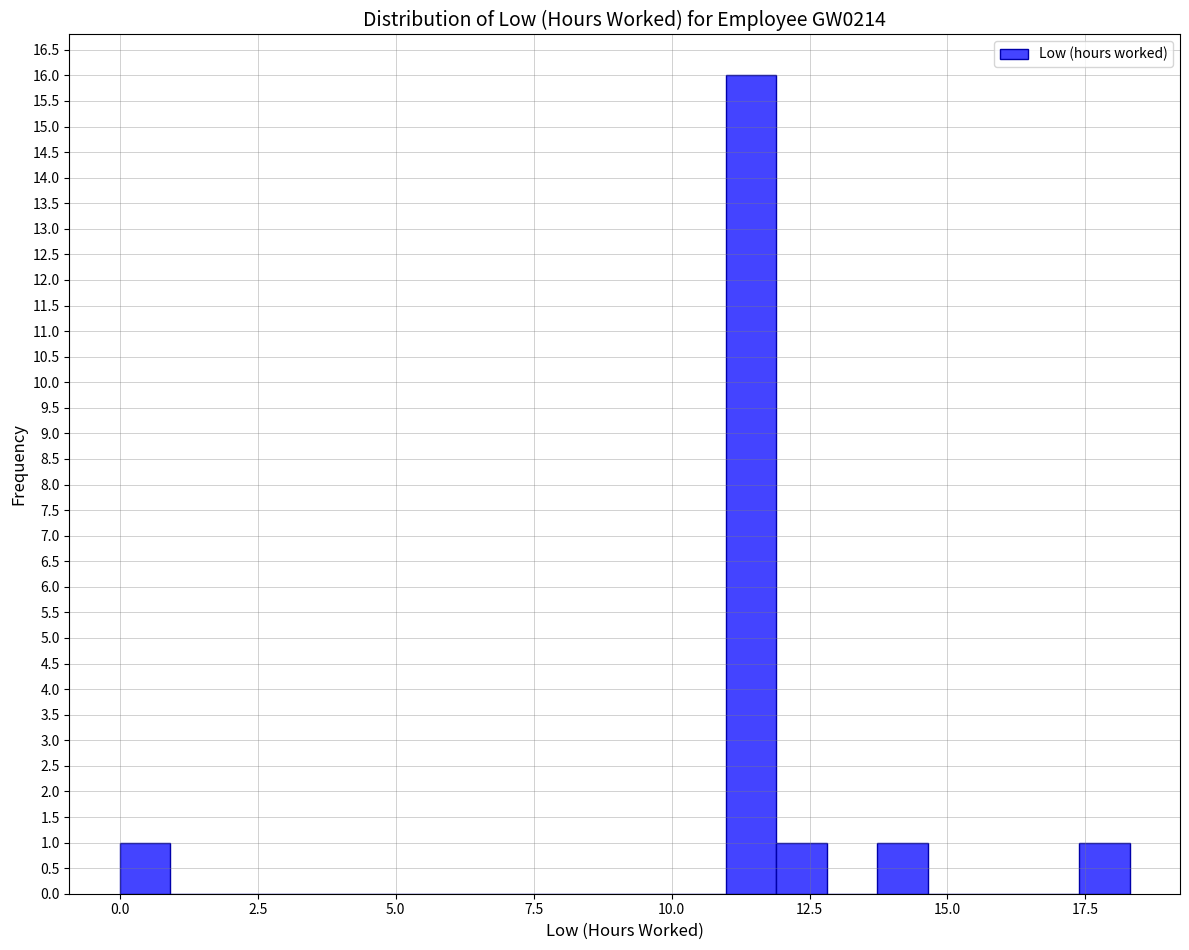

Around what value on the x-axis is the tallest bar? Give the approximate position of its centre, as read against the axis.

11.5